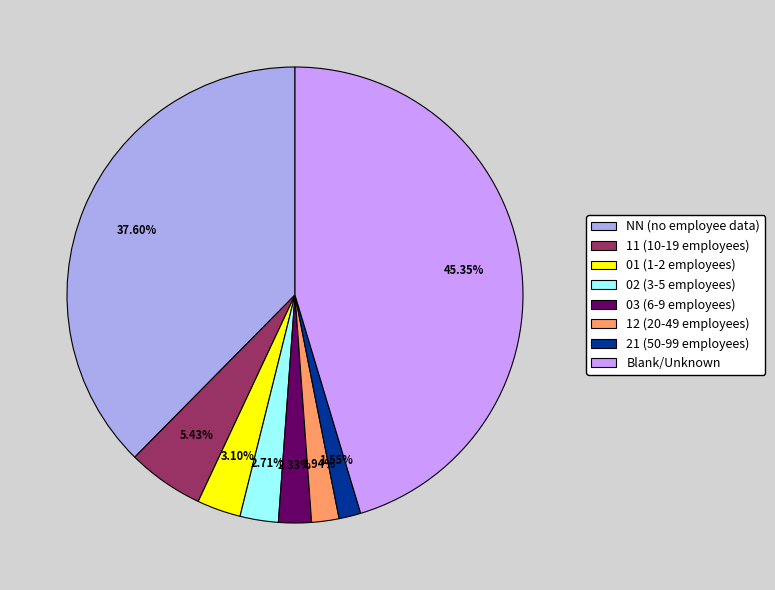

Which has a higher value, NN (no employee data) or 01 (1-2 employees)?

NN (no employee data)